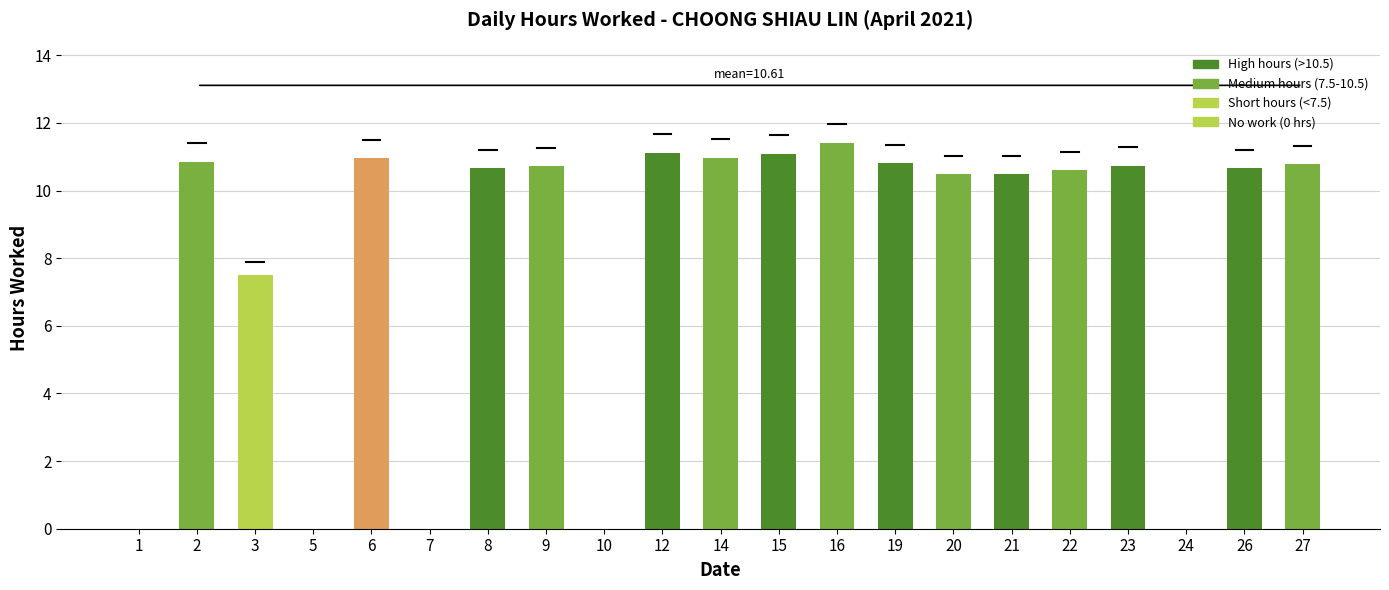

How many data points does each series have?

21